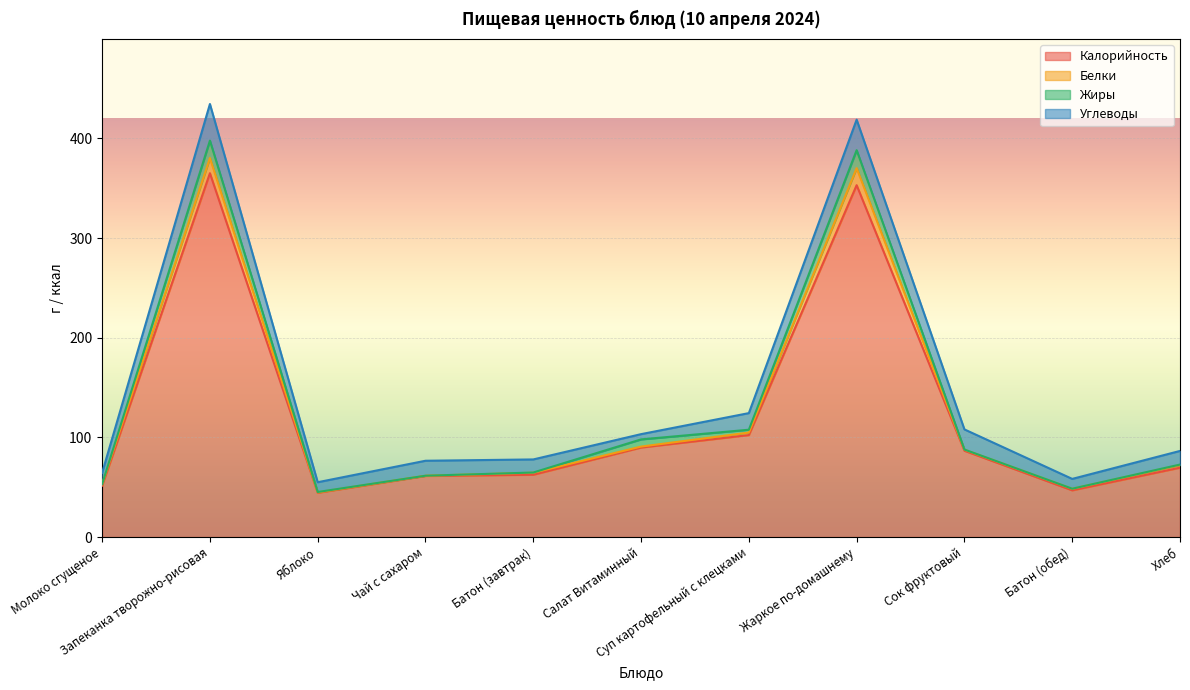

At which category does Белки reach its first local peak?

Запеканка творожно-рисовая